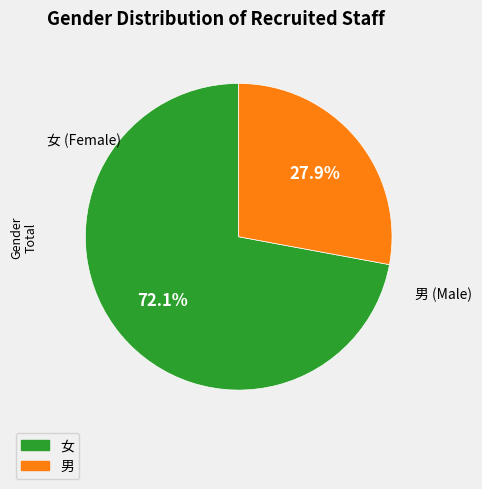

Which has a higher value, 男 or 女?

女